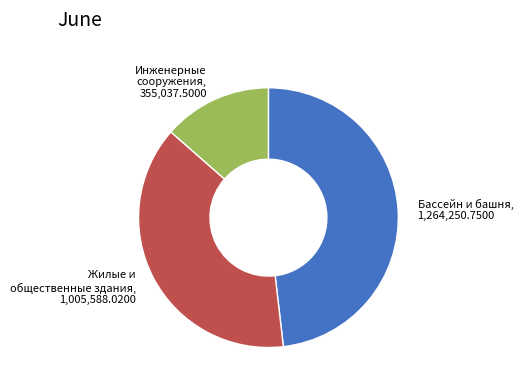

Between Бассейн и башня and Жилые и общественные здания, which is larger?

Бассейн и башня